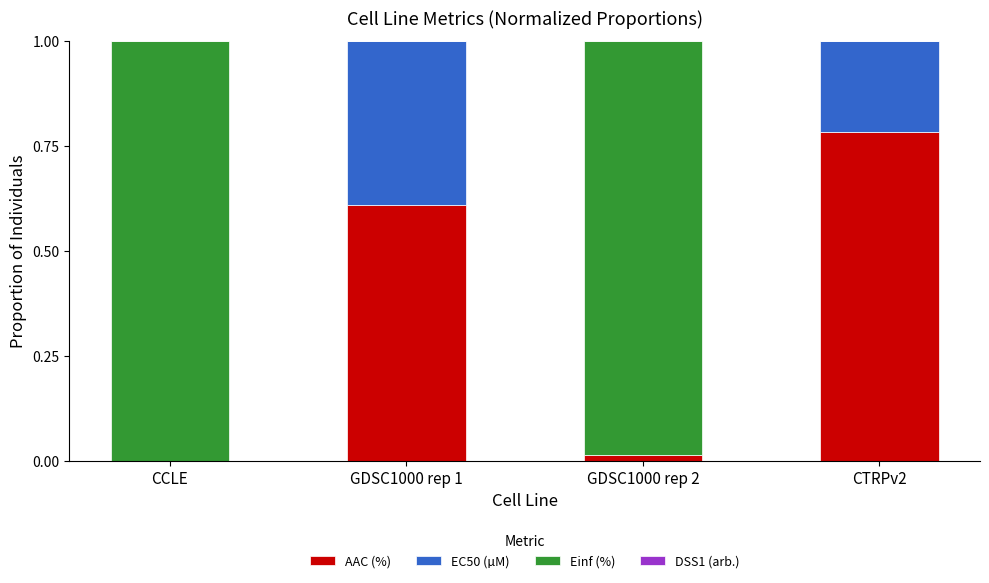

True or false: AAC (%) has a value of -0.4 at CCLE.

False